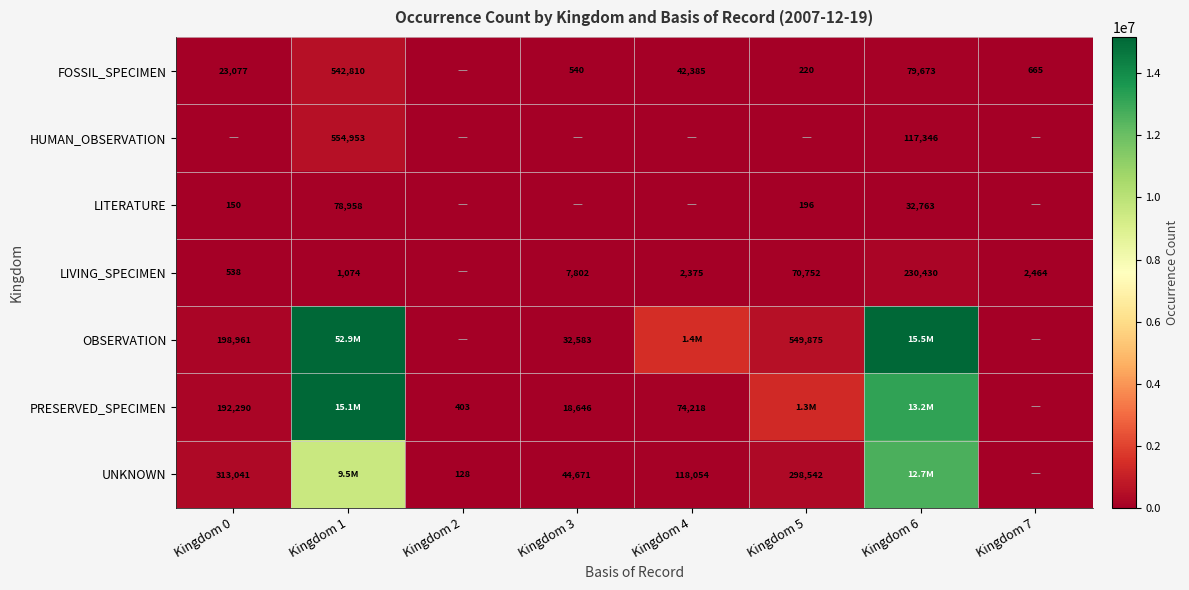

The FOSSIL_SPECIMEN series shows 8488 at Kingdom 0. True or false?

False